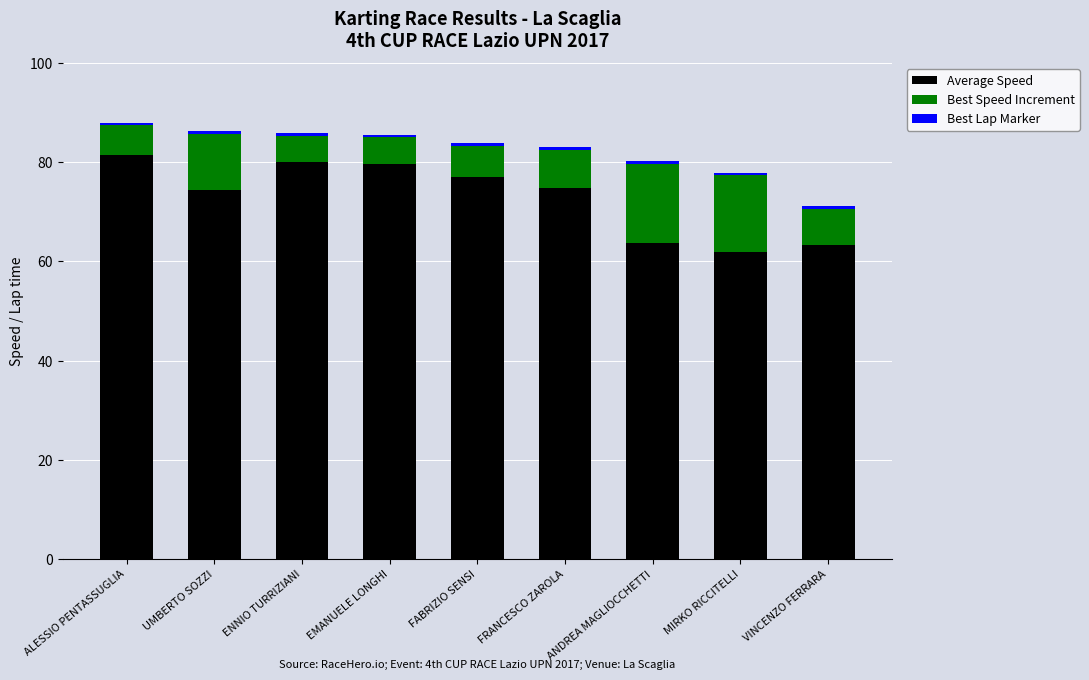

Is it true that Average Speed equals 47.6 at ENNIO TURRIZIANI?

False